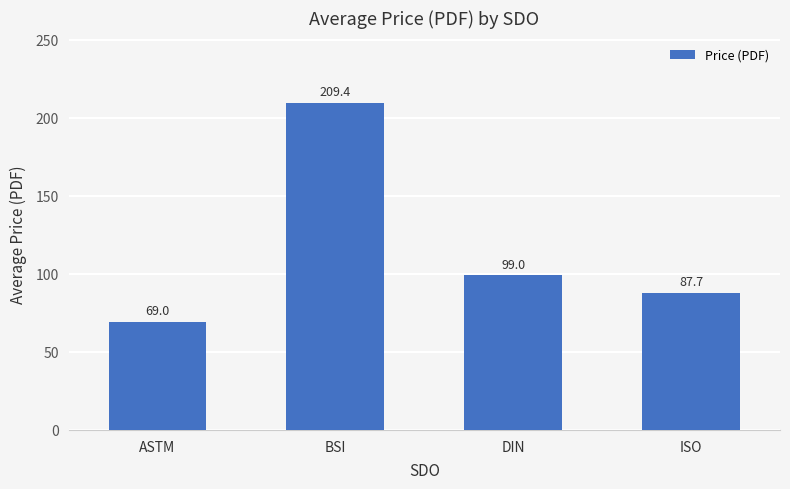

Rank the categories by value from highest to lowest.

BSI, DIN, ISO, ASTM